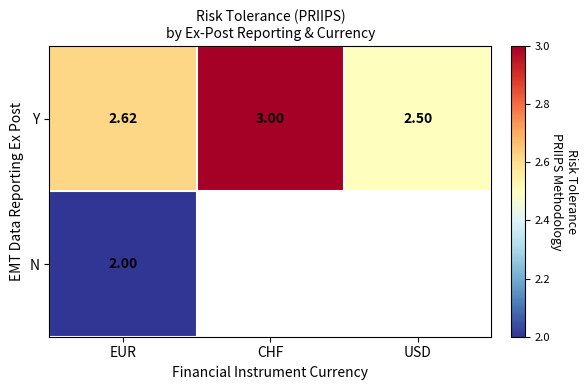

At how many categories does at least one series exceed 2?

3